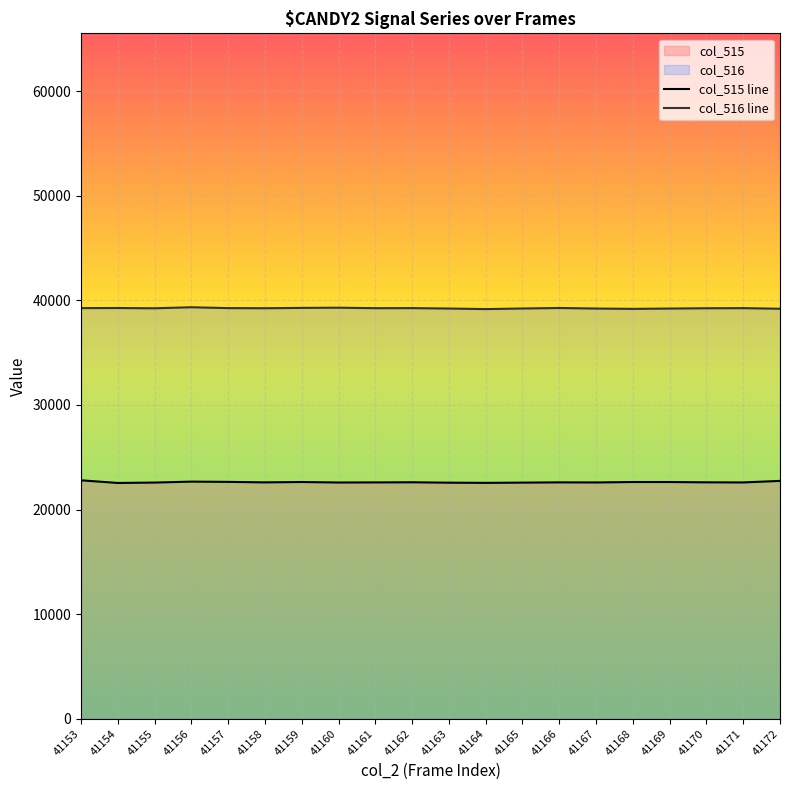

Read the col_515 line value at 41159, to the nearest 5.

22635